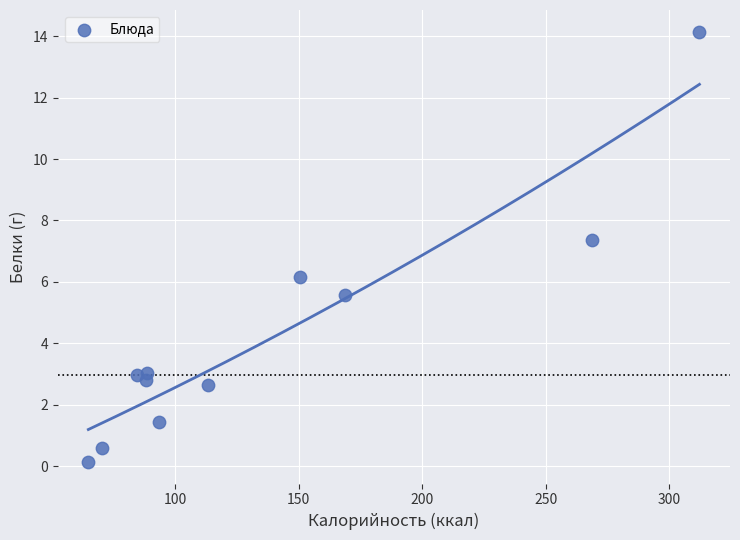

What Y value in the scatter plot is closest to 7?

7.4